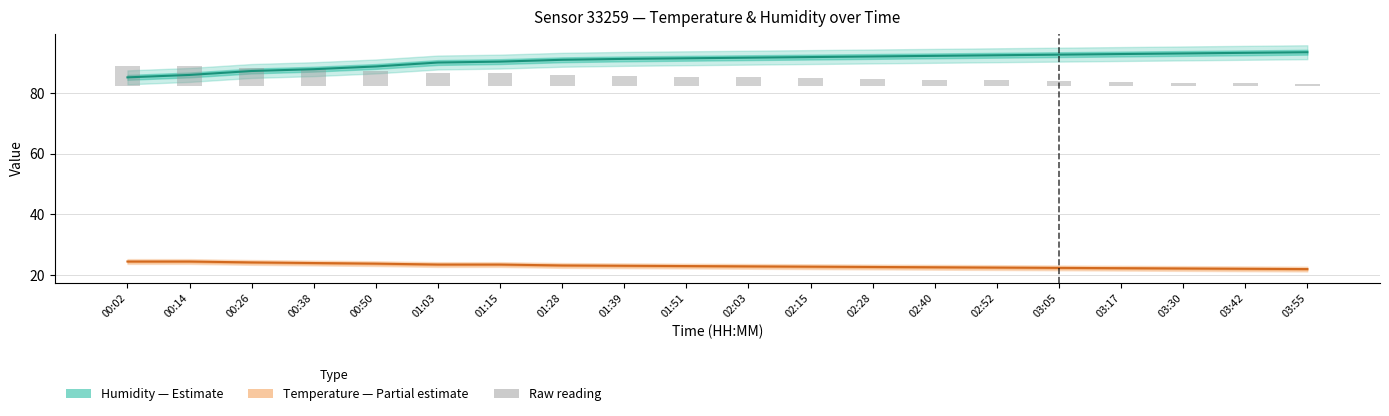

List the labels in order of Humidity (%) — Estimate value, smallest first.

00:02, 00:14, 00:26, 00:38, 00:50, 01:03, 01:15, 01:28, 01:39, 01:51, 02:03, 02:15, 02:28, 02:40, 02:52, 03:05, 03:17, 03:30, 03:42, 03:55